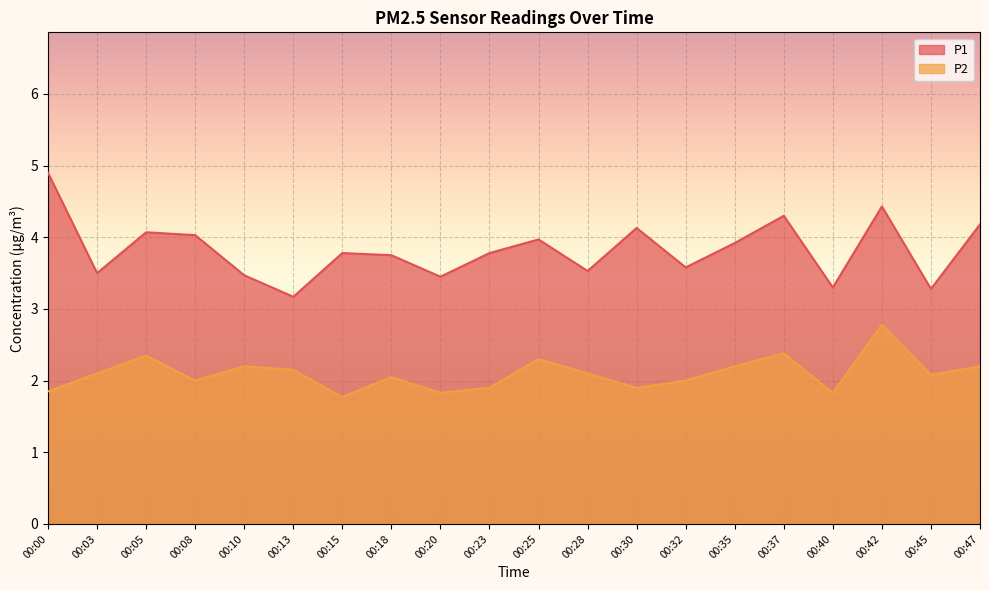

Reading left to right, list all the values displayed in this chart.

P1: 4.9	3.5	4.1	4.0	3.5	3.2	3.8	3.8	3.5	3.8	4.0	3.5	4.1	3.6	3.9	4.3	3.3	4.4	3.3	4.2
P2: 1.9	2.1	2.4	2.0	2.2	2.1	1.8	2.0	1.8	1.9	2.3	2.1	1.9	2.0	2.2	2.4	1.8	2.8	2.1	2.2